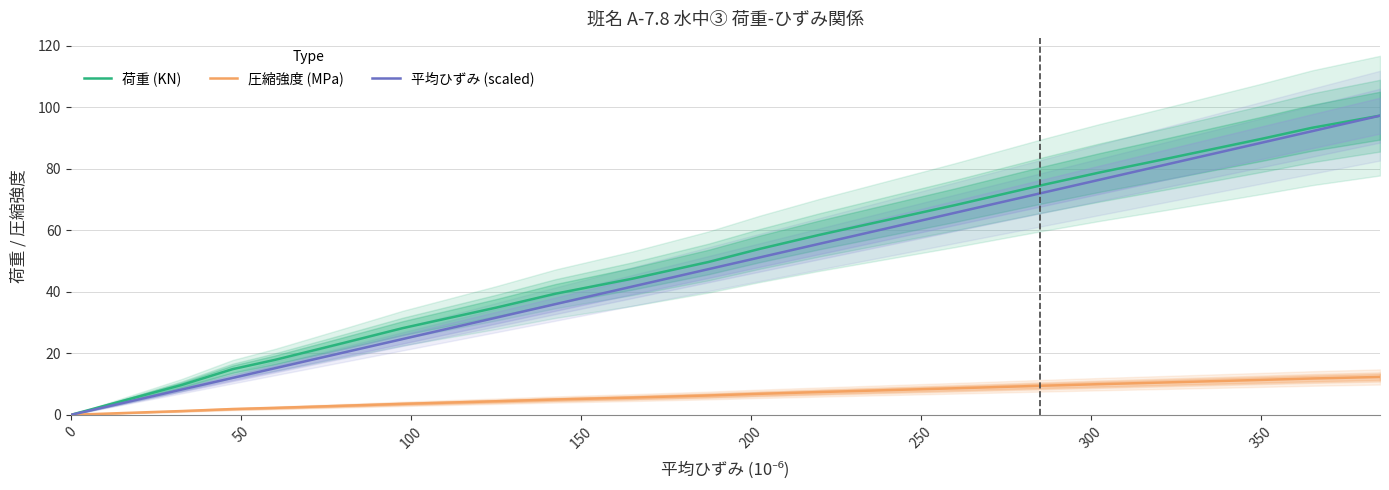

Does the chart display data point markers on the line(s)?

No